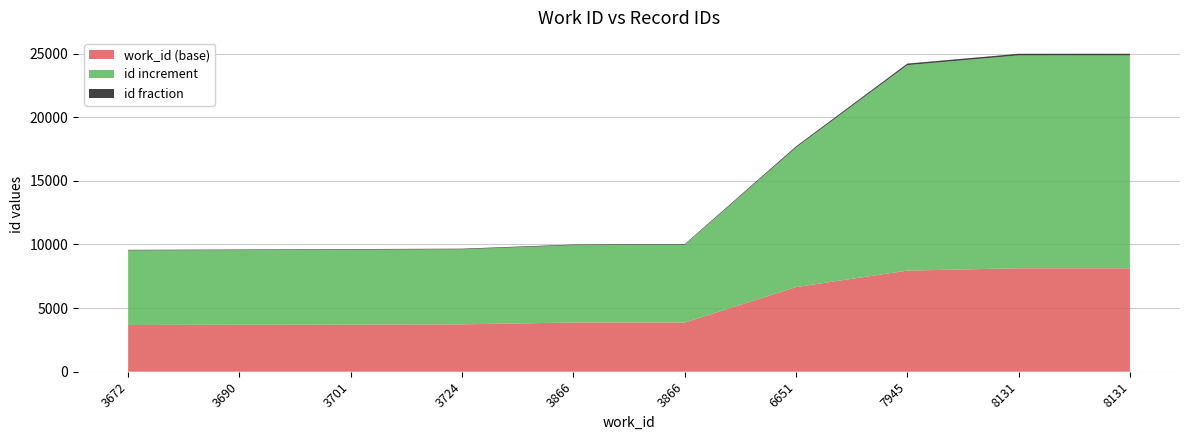

Reading left to right, extract all data points from this chart.

id: 3672=9529	3690=9555	3701=9590	3724=9619	3866=9944	3866=9972	6651=17613	7945=24087	8131=24854	8131=24855
updated_at_id: 3672=9529	3690=9555	3701=9590	3724=9619	3866=9944	3866=9972	6651=17613	7945=24087	8131=24854	8131=24855
work_id_val: 3672=3672	3690=3690	3701=3701	3724=3724	3866=3866	3866=3866	6651=6651	7945=7945	8131=8131	8131=8131